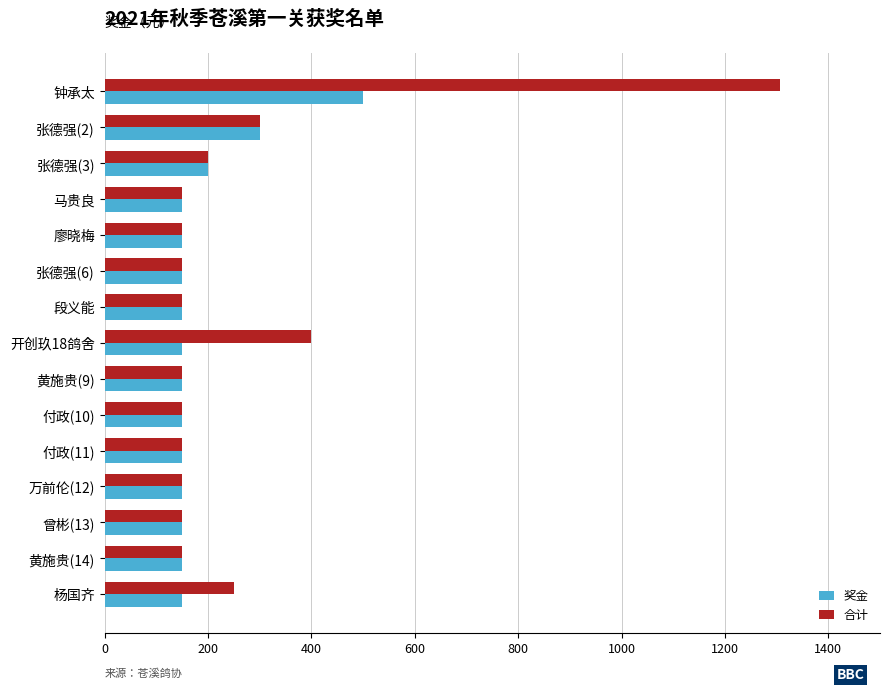

List the series in order of their overall mean, highest first.

合计, 奖金